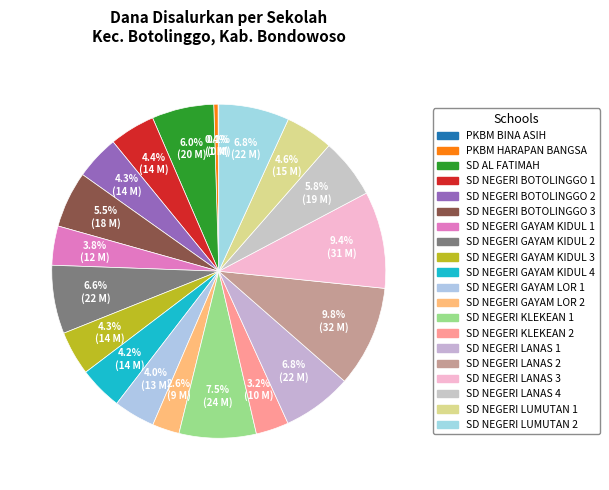

Does SD NEGERI LANAS 3 account for over 50% of the chart?

No